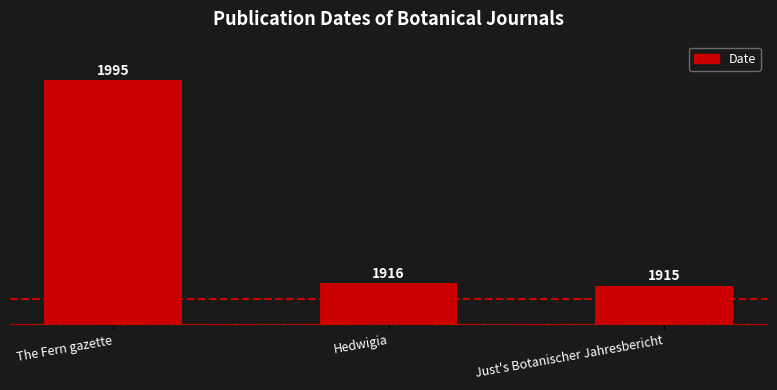

Read the value at Just's Botanischer Jahresbericht, to the nearest 10.

1920